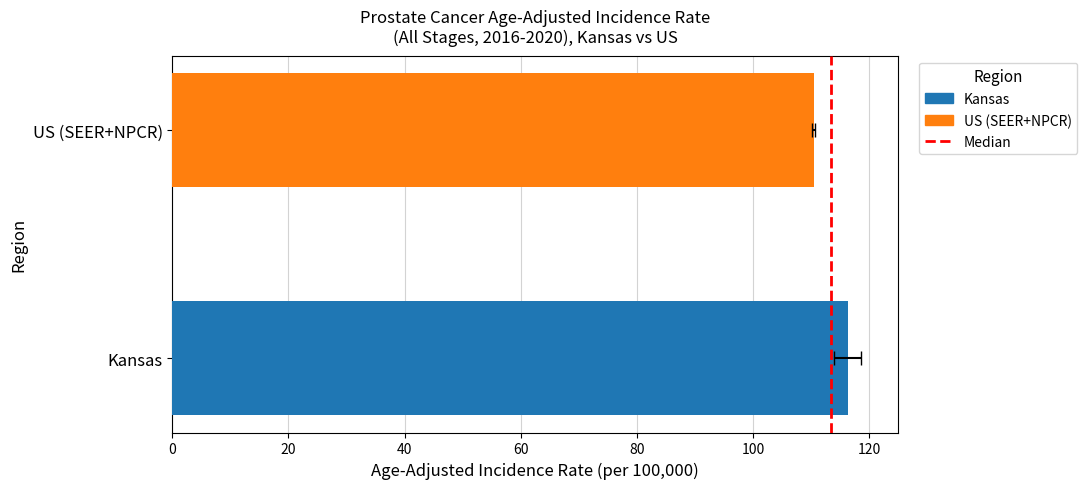

Are the bars horizontal?

Yes